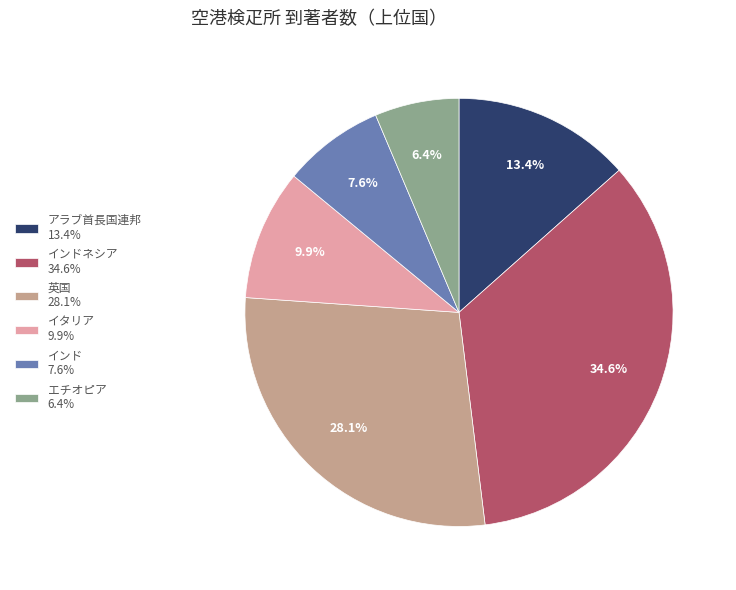

Which category has the biggest portion of the pie?

インドネシア 34.6%